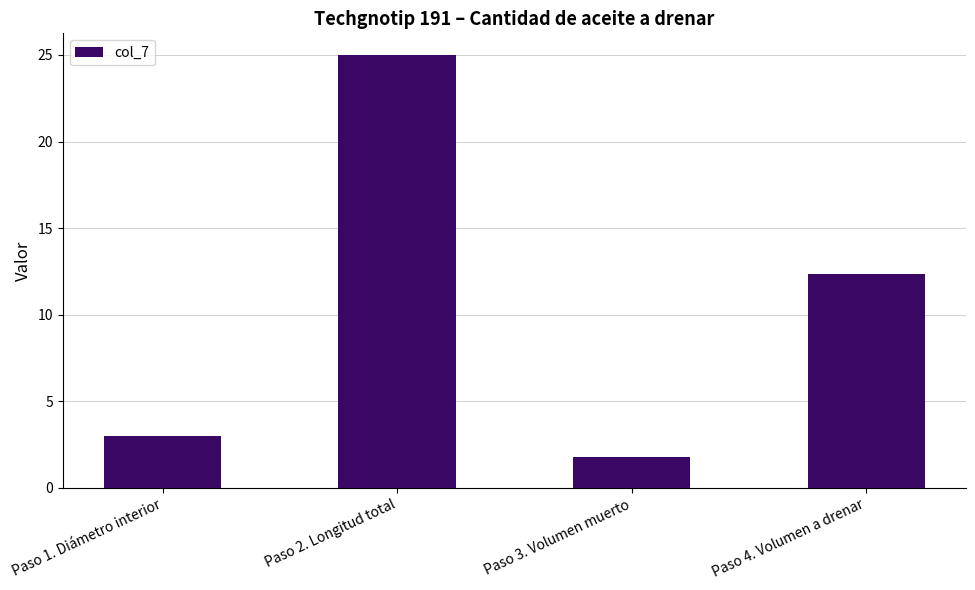

How many distinct data groups are displayed?

1